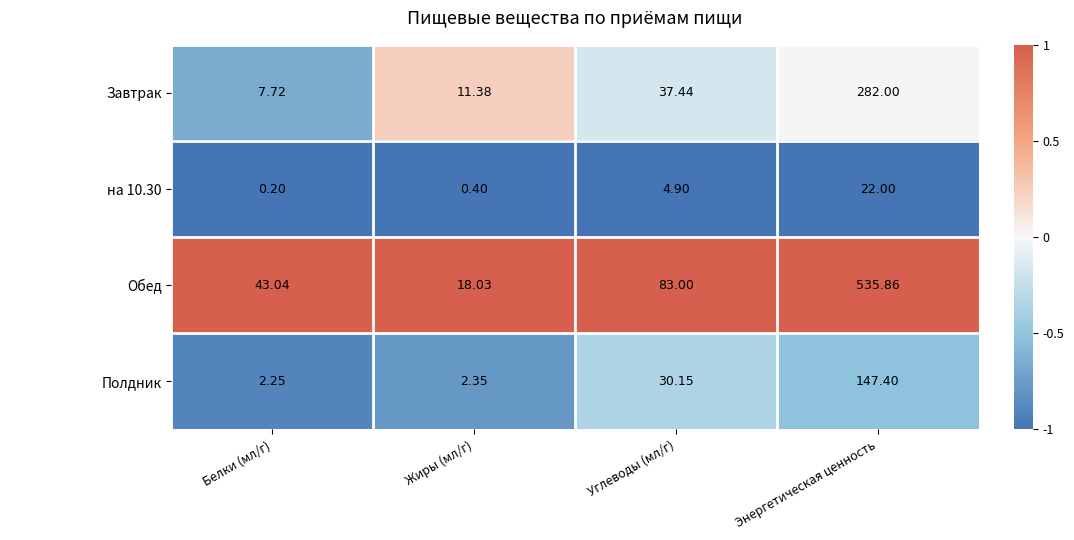

Which series has the largest total across all categories?

Обед